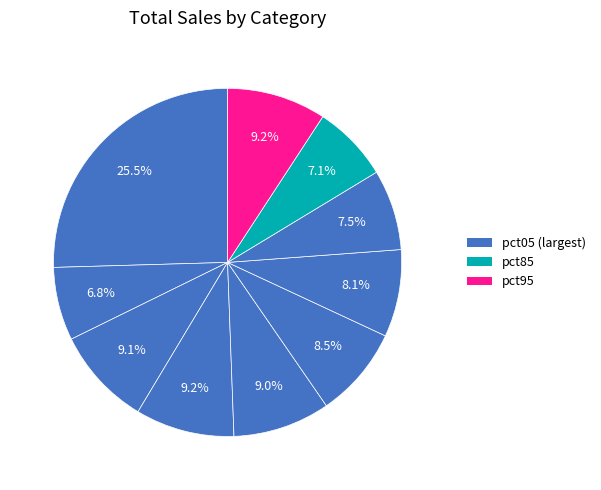

How many slices are in this pie chart?

10